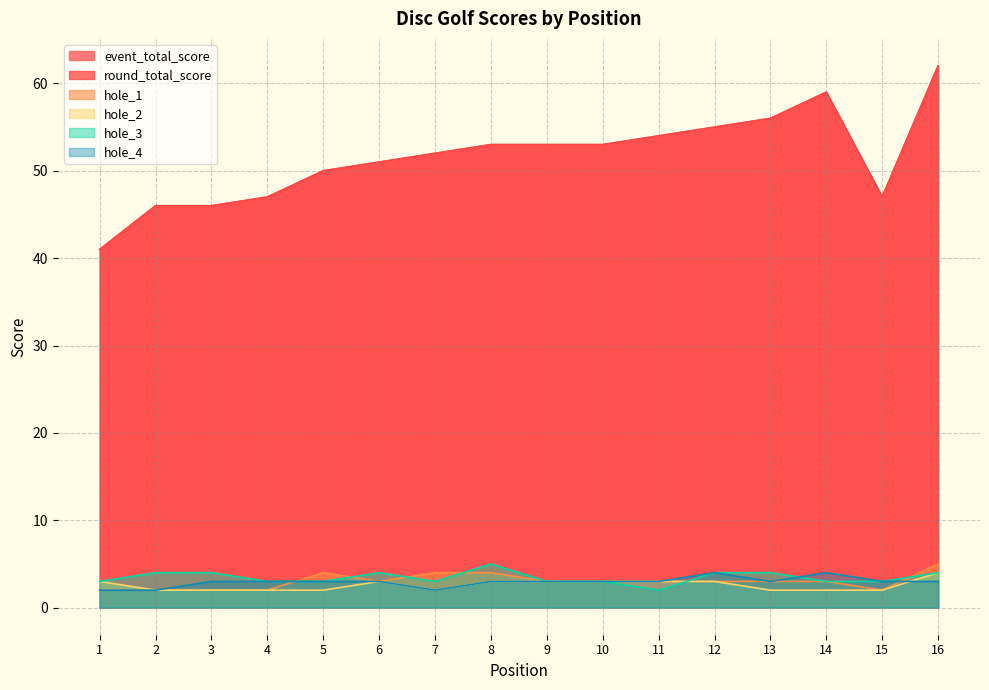

Reading left to right, transcribe all the data shown in this chart.

event_total_score: 41	46	46	47	50	51	52	53	53	53	54	55	56	59	47	62
round_total_score: 41	46	46	47	50	51	52	53	53	53	54	55	56	59	47	62
hole_1: 2	2	2	2	4	3	4	4	3	3	3	3	3	3	2	5
hole_2: 3	2	2	2	2	3	2	3	3	3	3	3	2	2	2	4
hole_3: 3	4	4	3	3	4	3	5	3	3	2	4	4	3	3	4
hole_4: 2	2	3	3	3	3	2	3	3	3	3	4	3	4	3	3